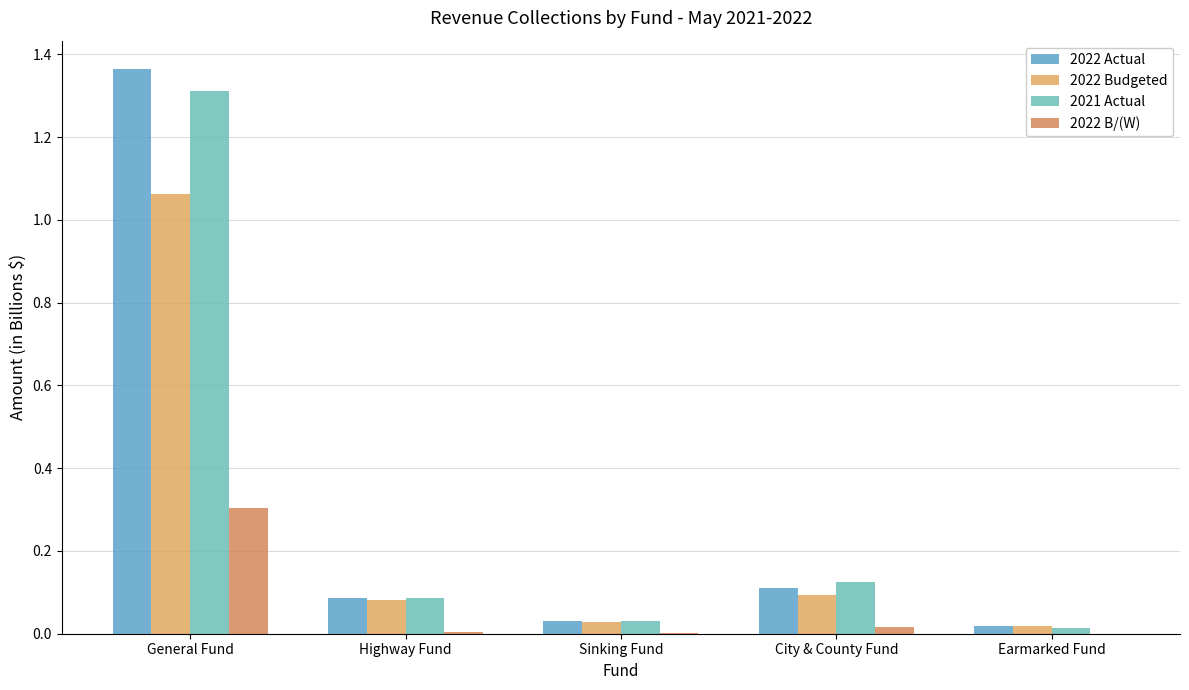

What is the maximum value shown in the chart?

1.4